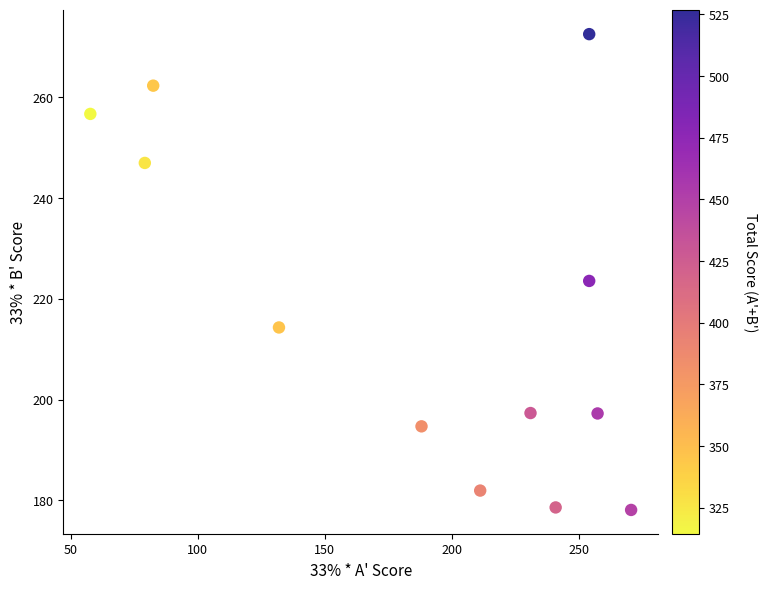

What is the average X value?

188.2